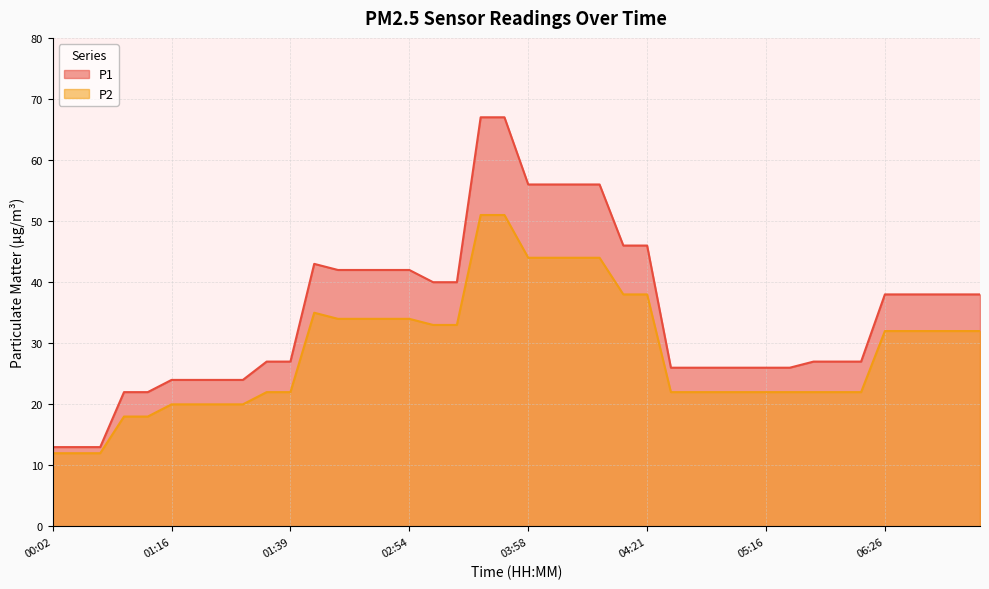

What is the difference between the P1 values at 05:30 and 01:12?

5